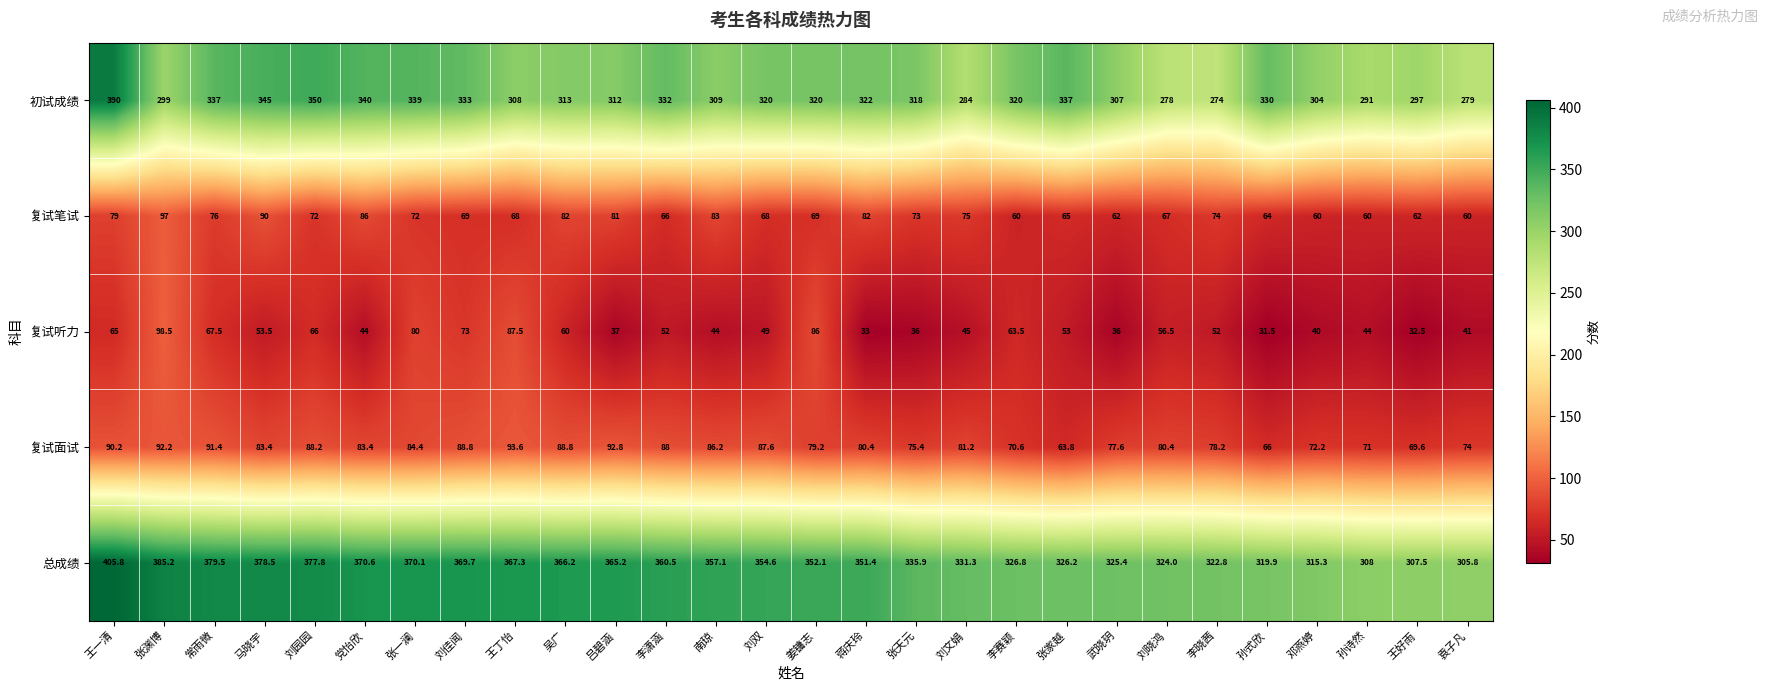

Where does the 复试笔试 series first go above 72?

王一清